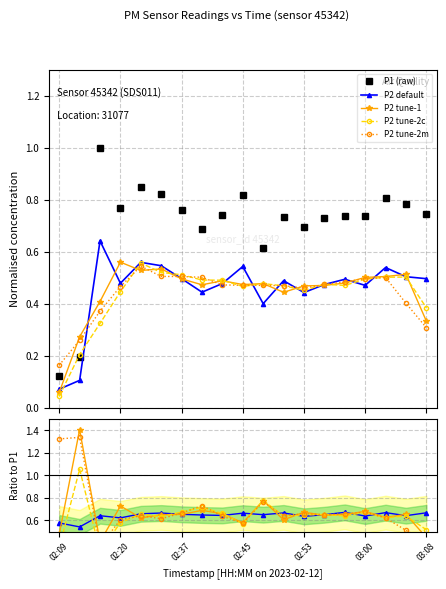

True or false: P2 tune-2c has a value of 0.5 at 17.

True